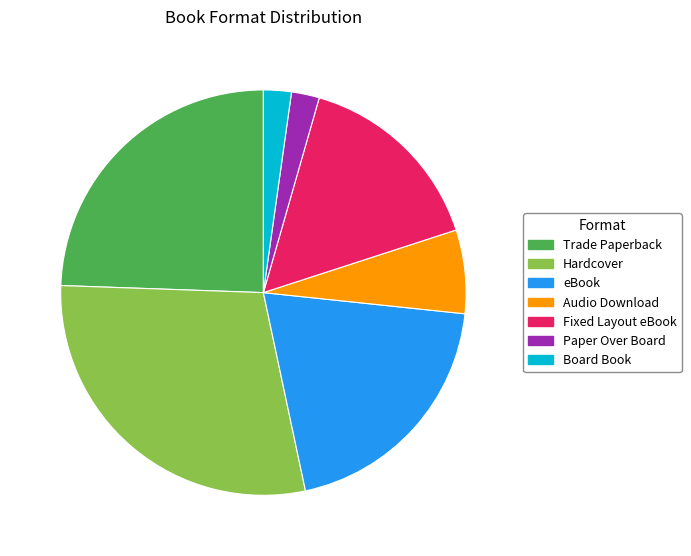

How many segments does this pie chart have?

7